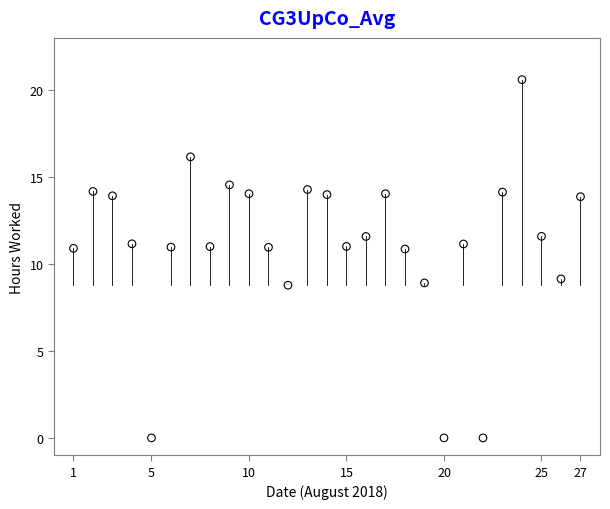

What is the range of X values (max minus min)?

26.0